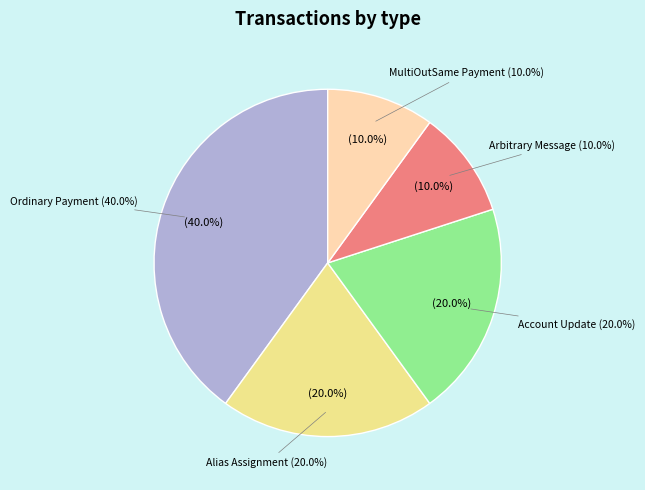

Count the number of slices in the pie.

5